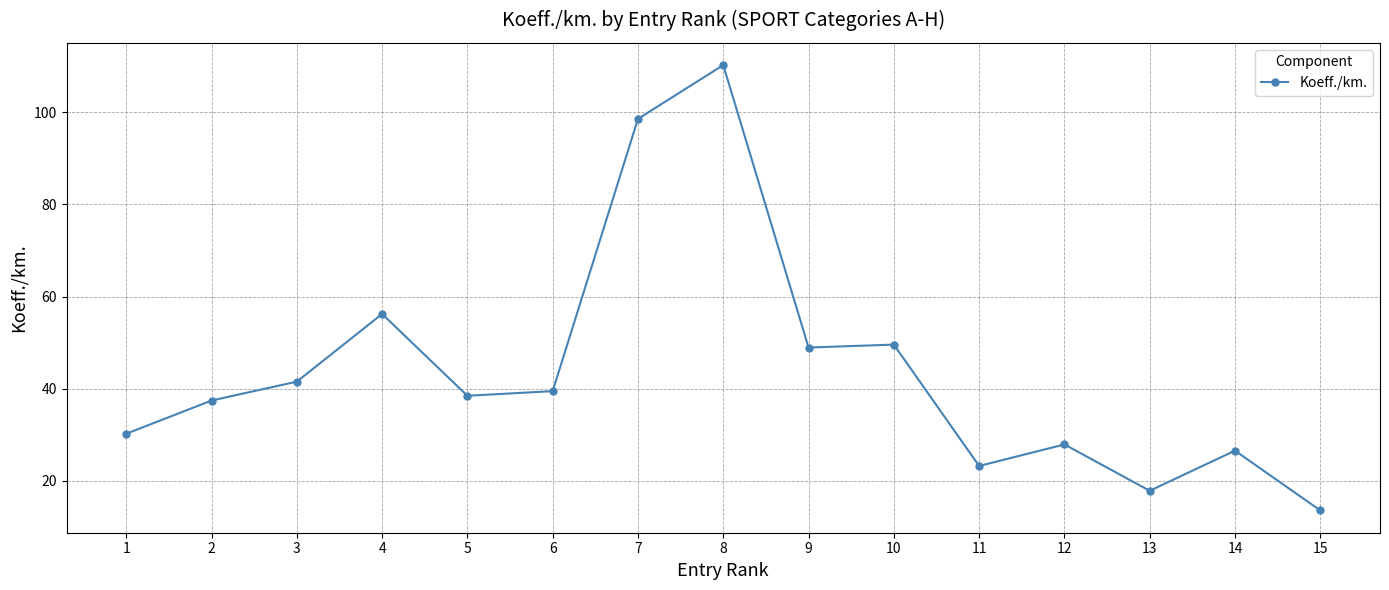

Which category has the lowest value across all series?

15